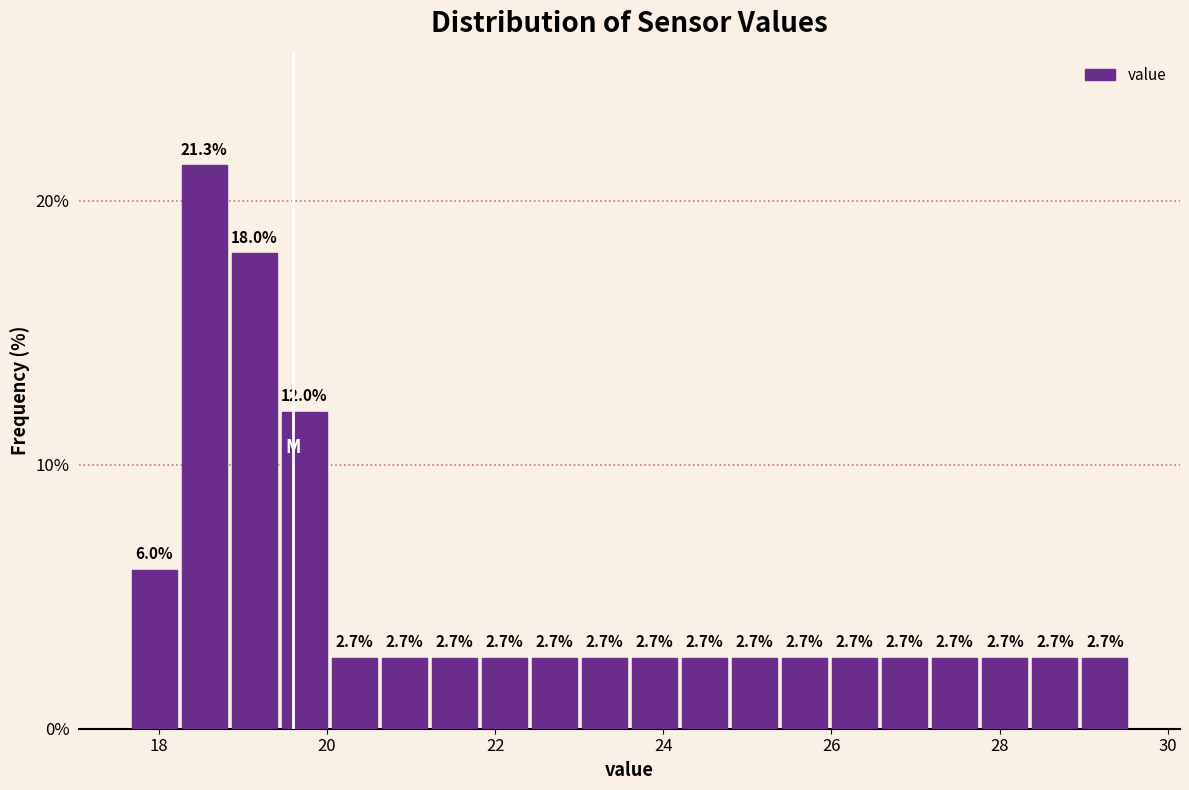

Around what value on the x-axis is the tallest bar? Give the approximate position of its centre, as read against the axis.

18.6